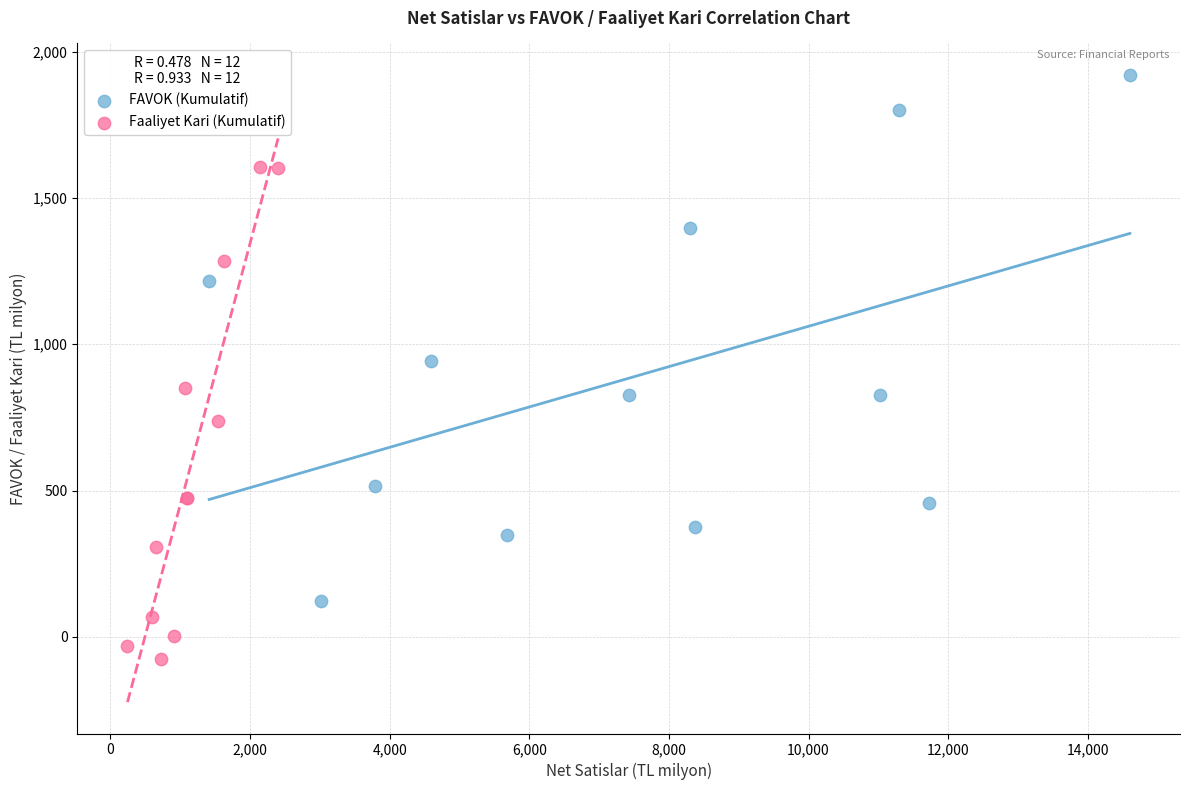

What are all the series names shown in the legend?

FAVOK (Kumulatif), Faaliyet Kari (Kumulatif)